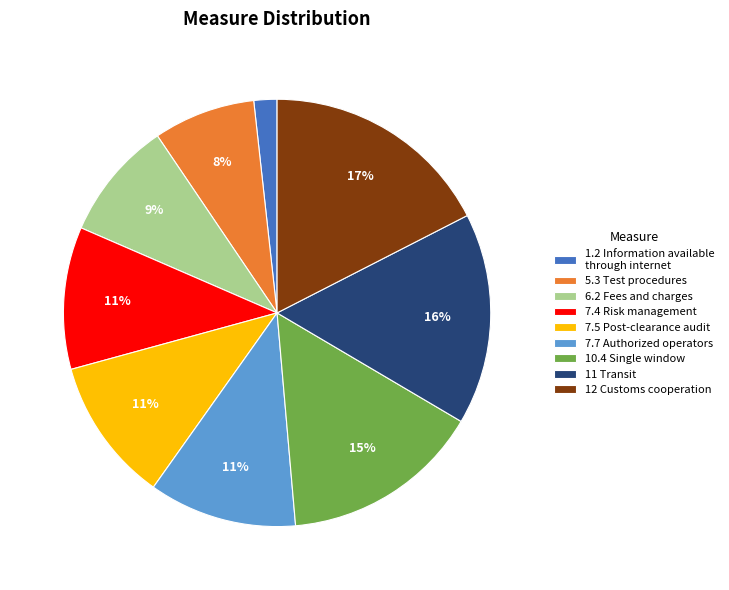

What is the smallest slice in the pie chart?

1.2 Information available through internet